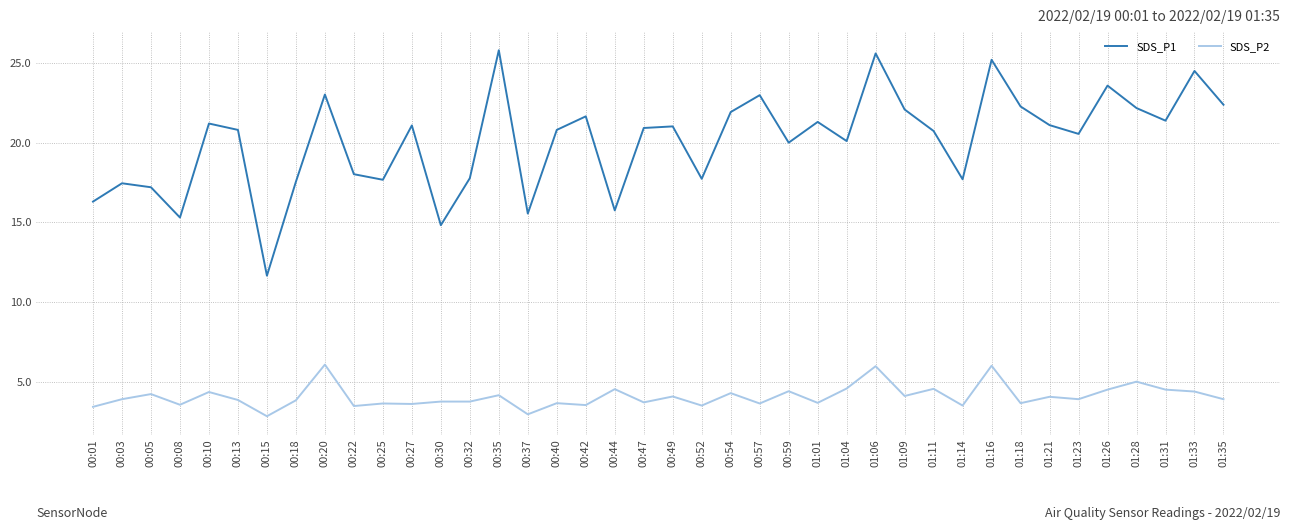

Between 00:15 and 00:42, which series saw the biggest shift?

SDS_P1